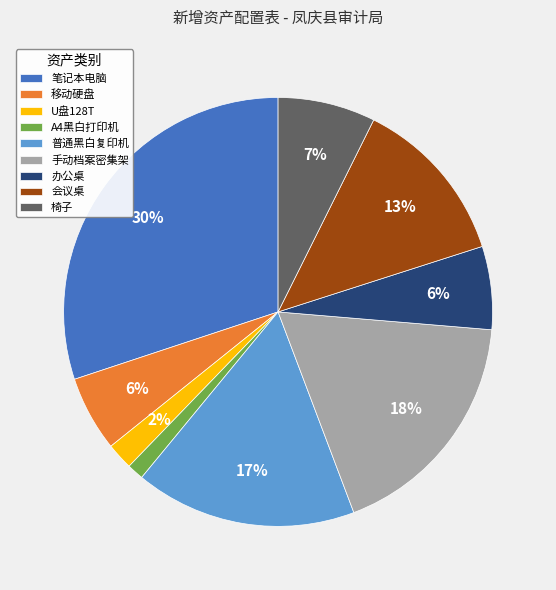

What is the largest slice in the pie chart?

笔记本电脑